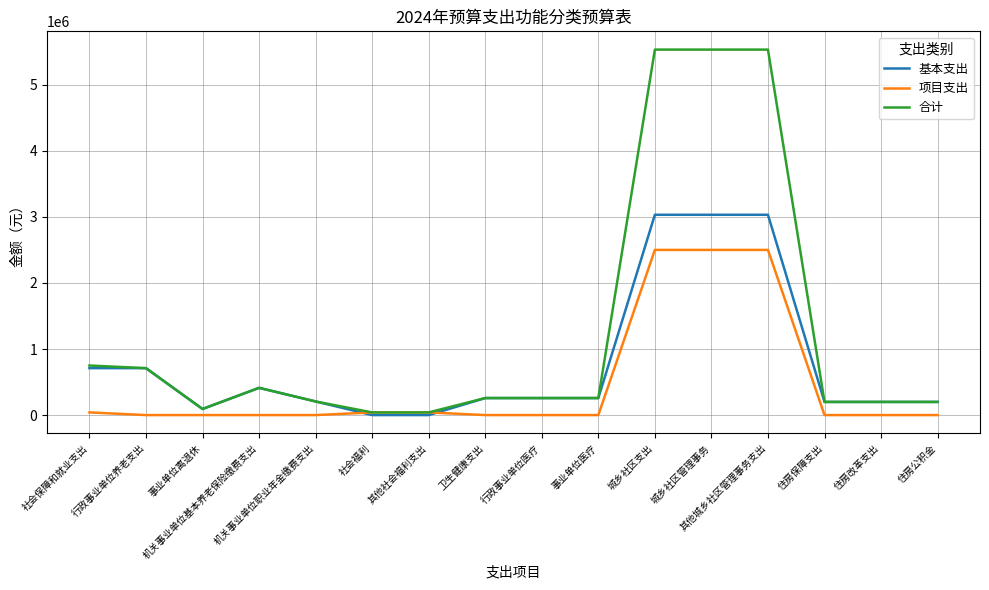

Does the chart have visible grid lines?

Yes